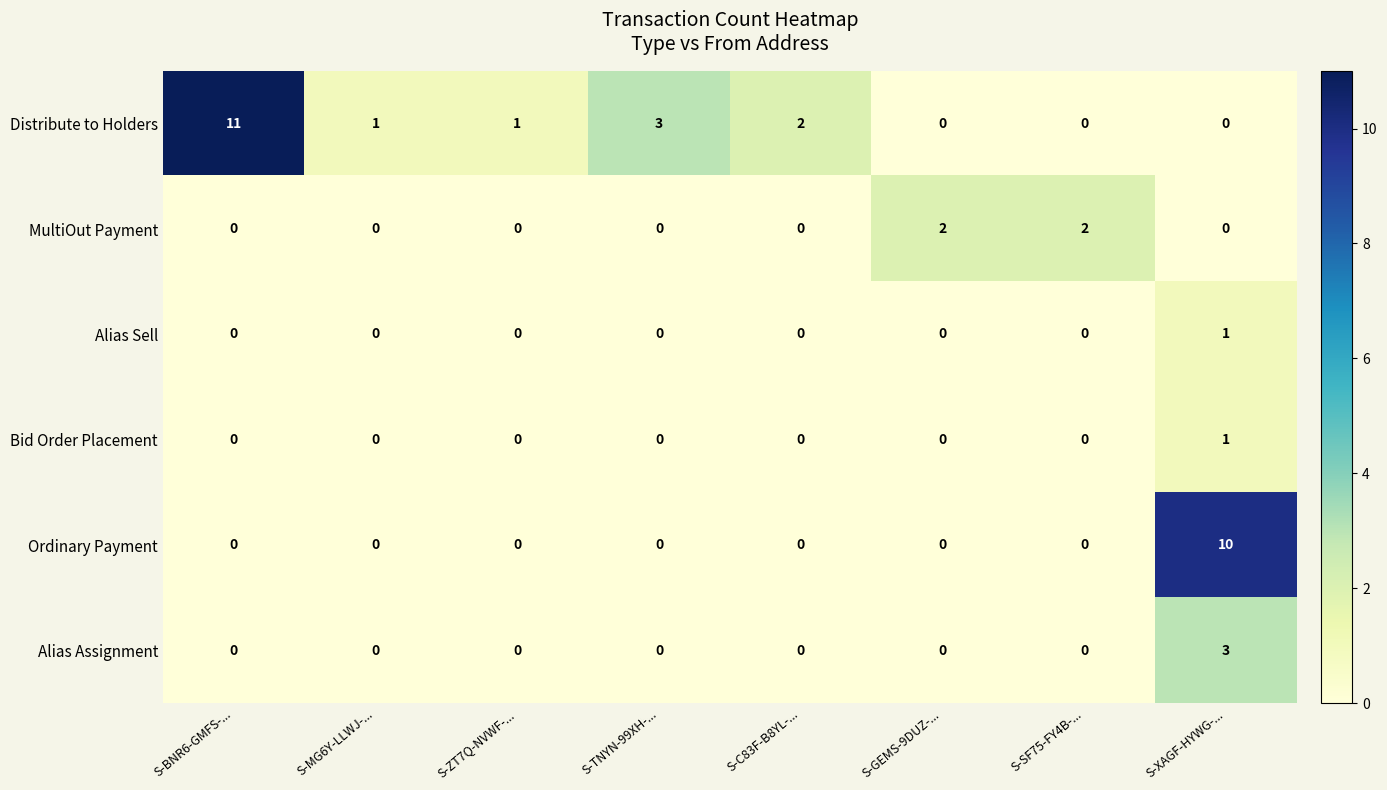

Which series has the largest range (max minus min)?

Distribute to Holders